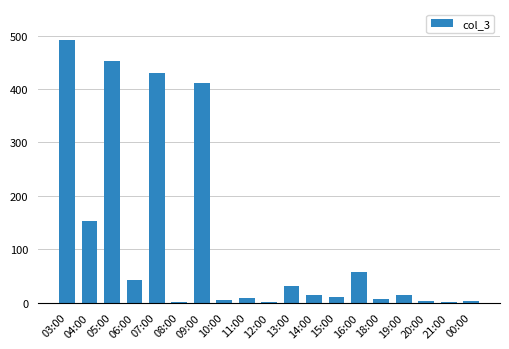

The value at 08:00 is 2. True or false?

True